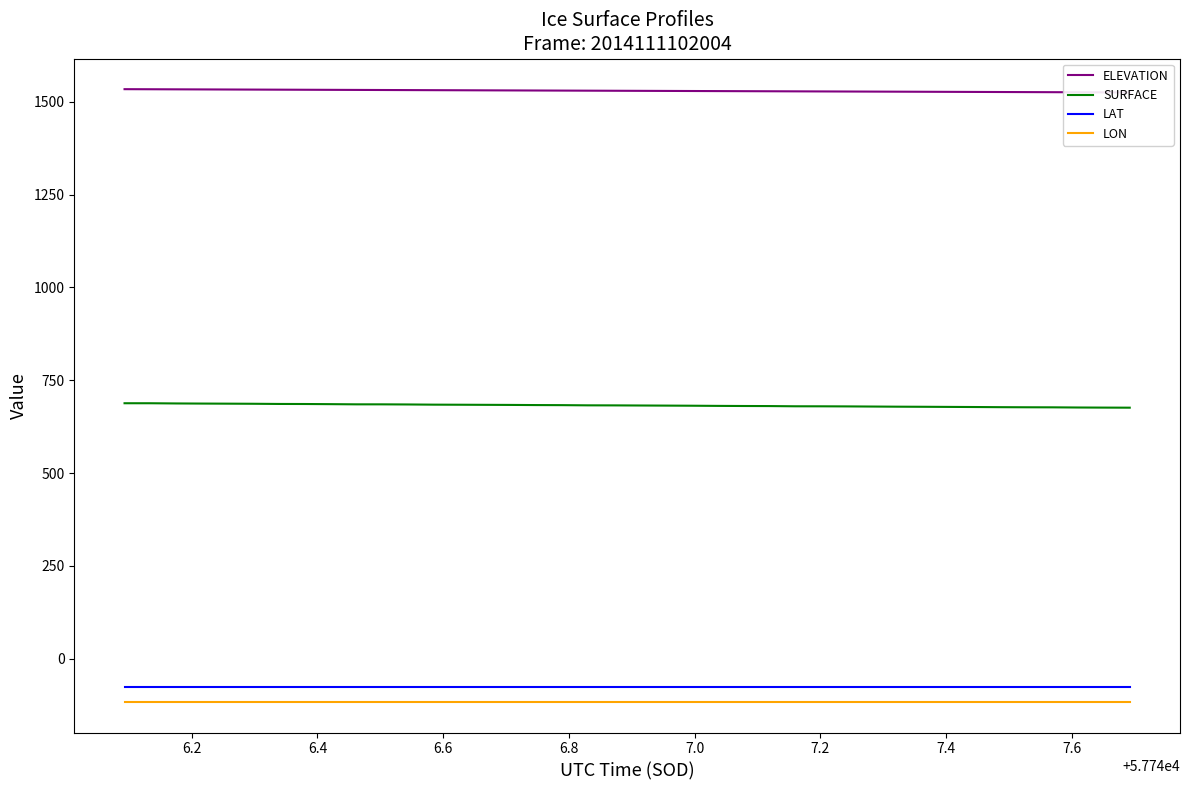

What is the maximum value for LON?

-116.4